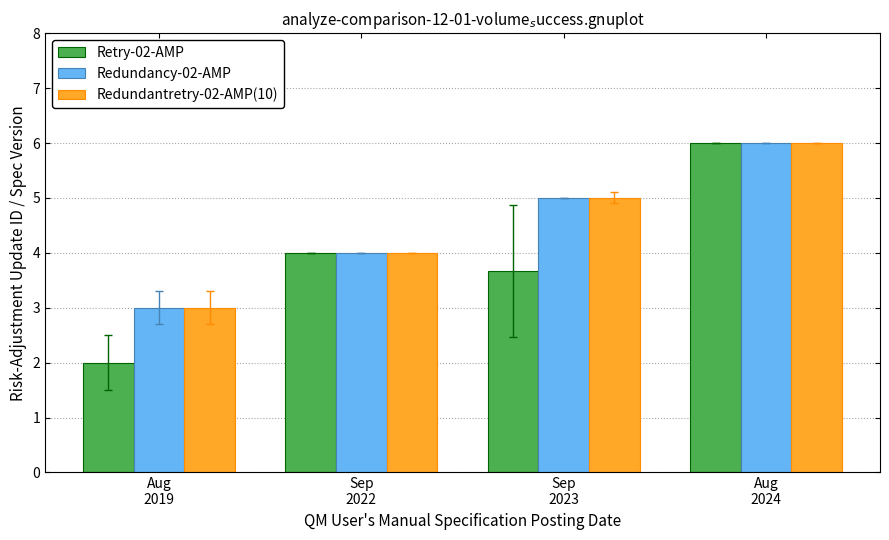

Reading right to left, extract all data points from this chart.

Retry-02-AMP: 6.0	3.7	4.0	2.0
Redundancy-02-AMP: 6.0	5.0	4.0	3.0
Redundantretry-02-AMP(10): 6.0	5.0	4.0	3.0